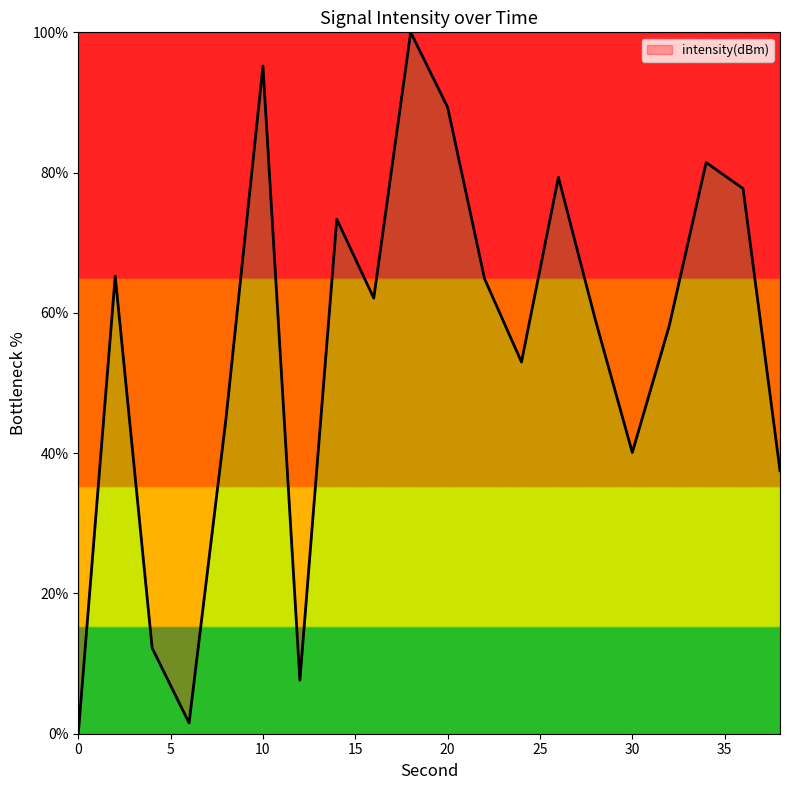

Reading left to right, list all the values displayed in this chart.

0=0.0	2=65.2	4=12.2	6=1.5	8=45.0	10=95.2	12=7.6	14=73.4	16=62.1	18=100.0	20=89.3	22=64.9	24=53.0	26=79.3	28=59.0	30=40.1	32=58.1	34=81.4	36=77.7	38=37.5